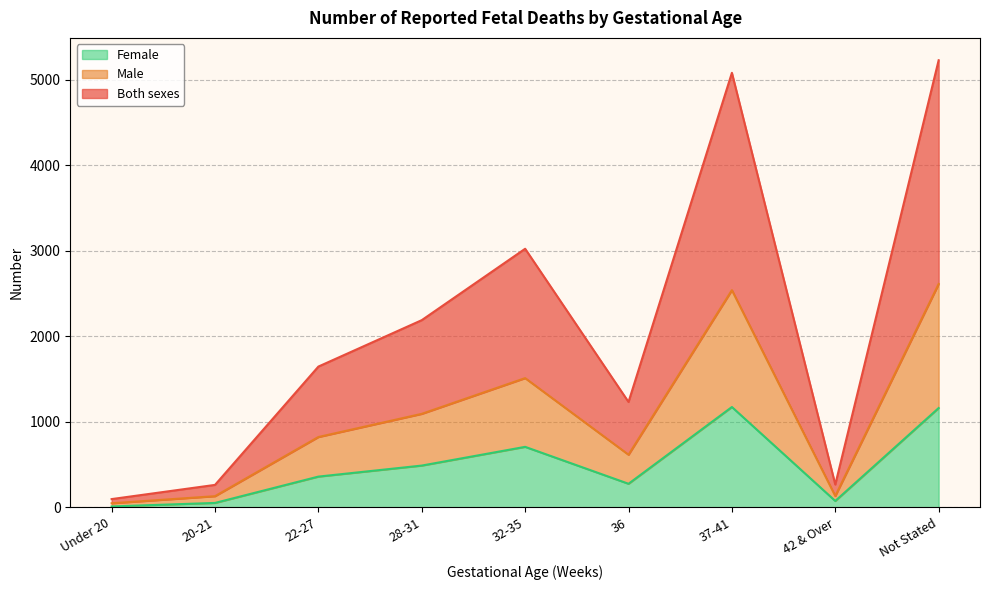

What position from the right is 42 & Over?

2